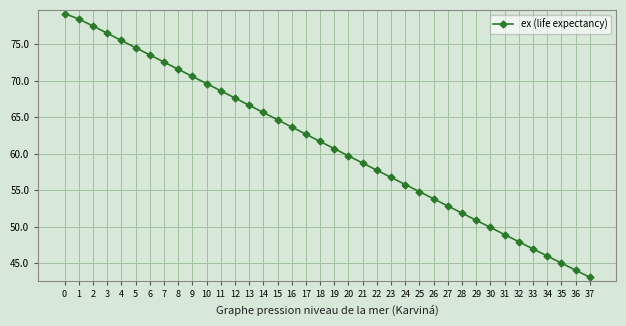

Between 33 and 26, which is larger?

26